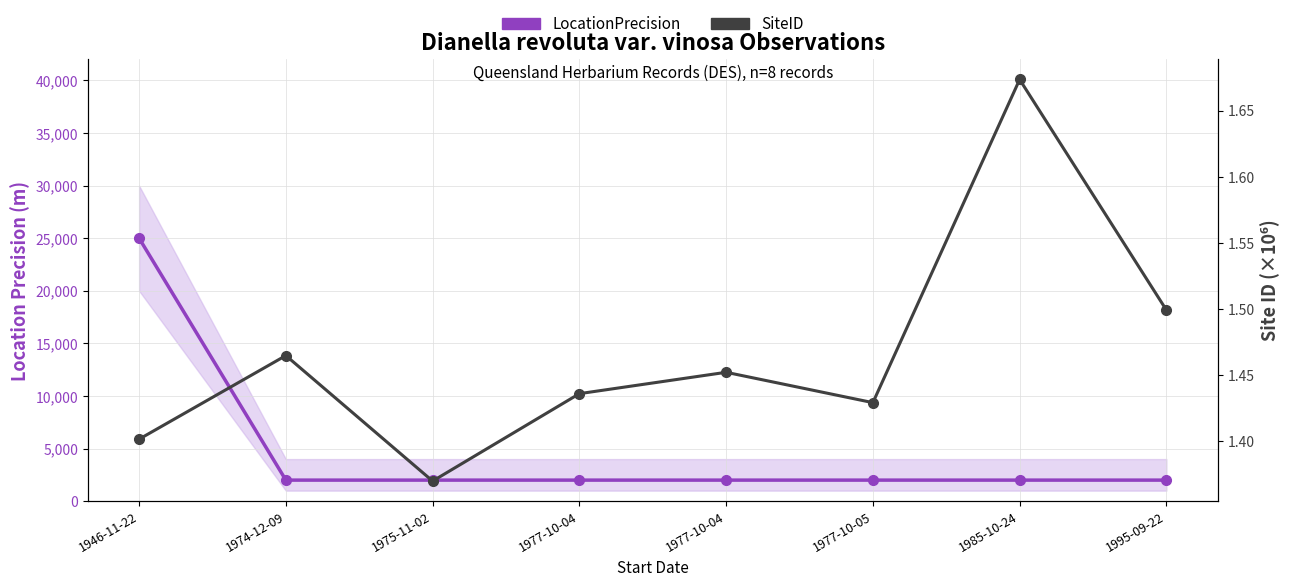

True or false: LocationPrecision and SiteID cross at least once.

False